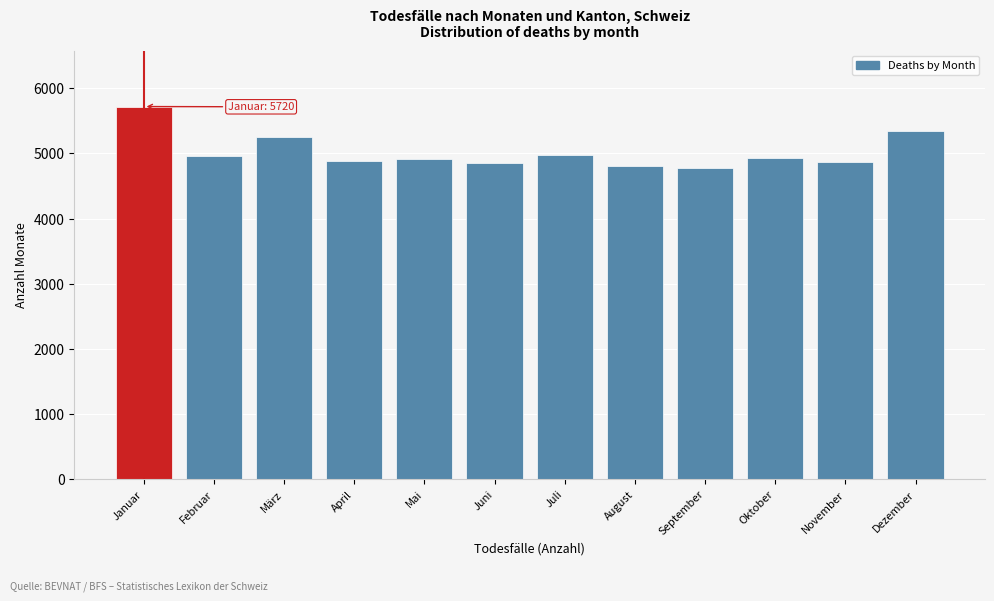

What is the label of the 9th bar from the right?

April